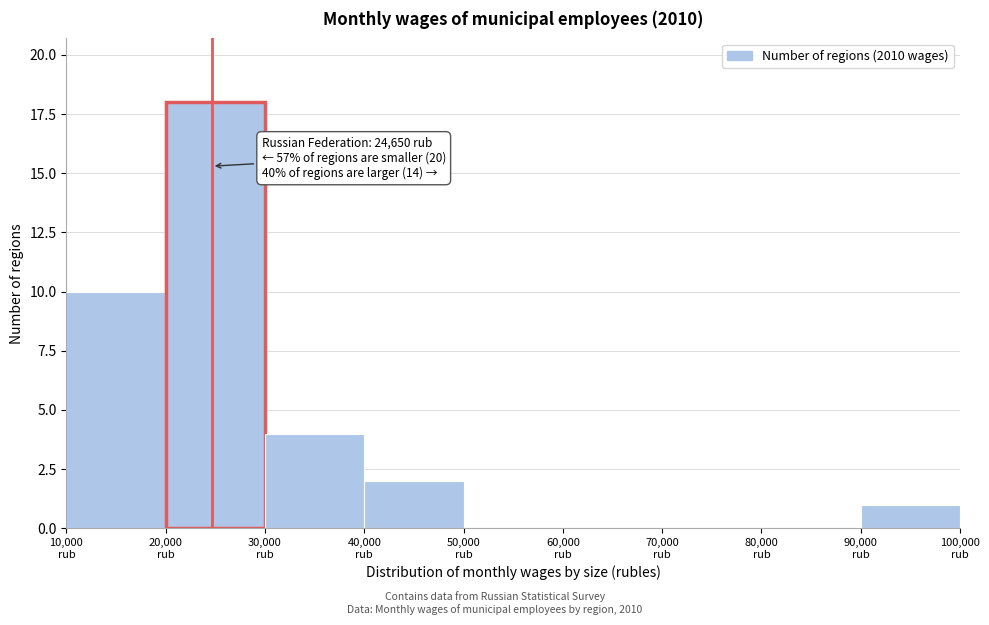

Which range on the x-axis has the tallest bar?

20000 to 30000